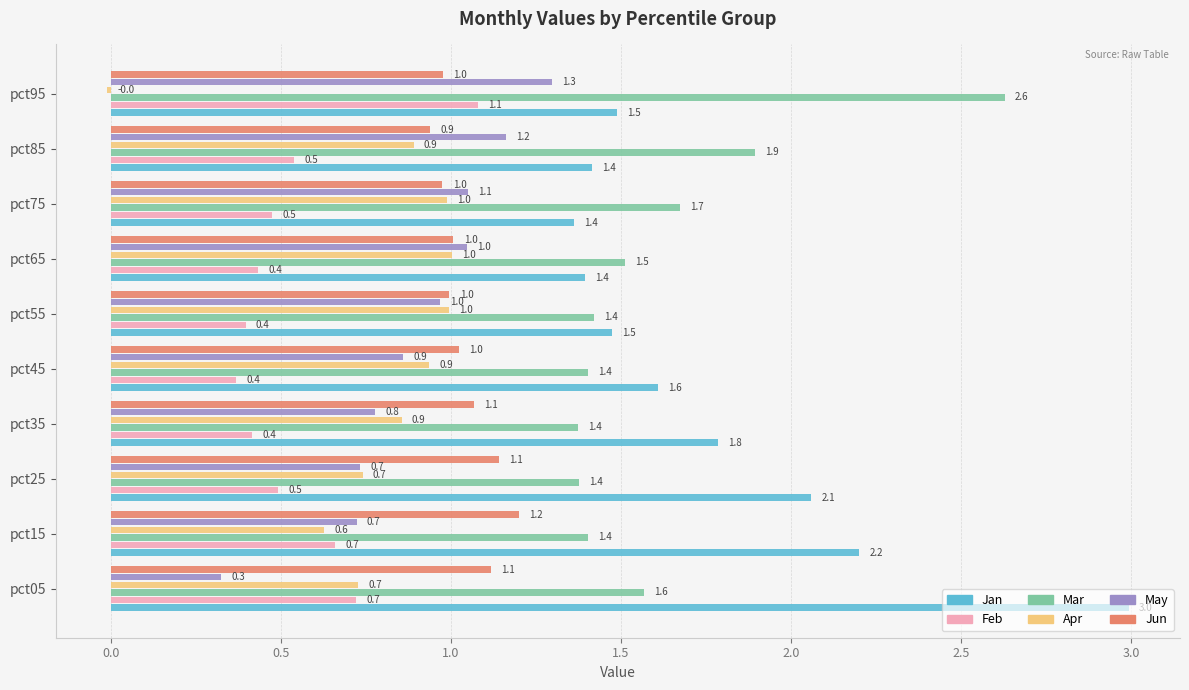

The Feb series shows 0.4 at pct35. True or false?

True